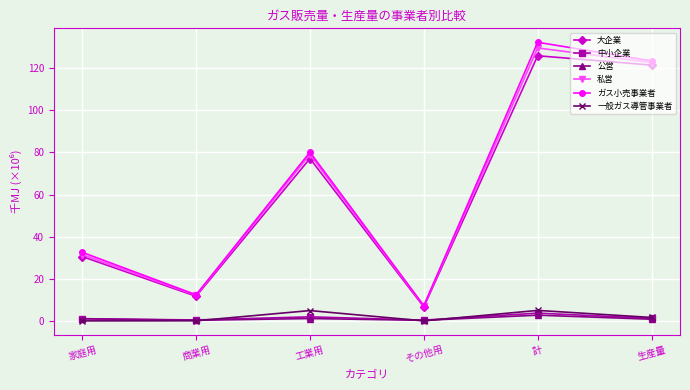

What is the difference between the 大企業 values at 計 and 商業用?

114.2